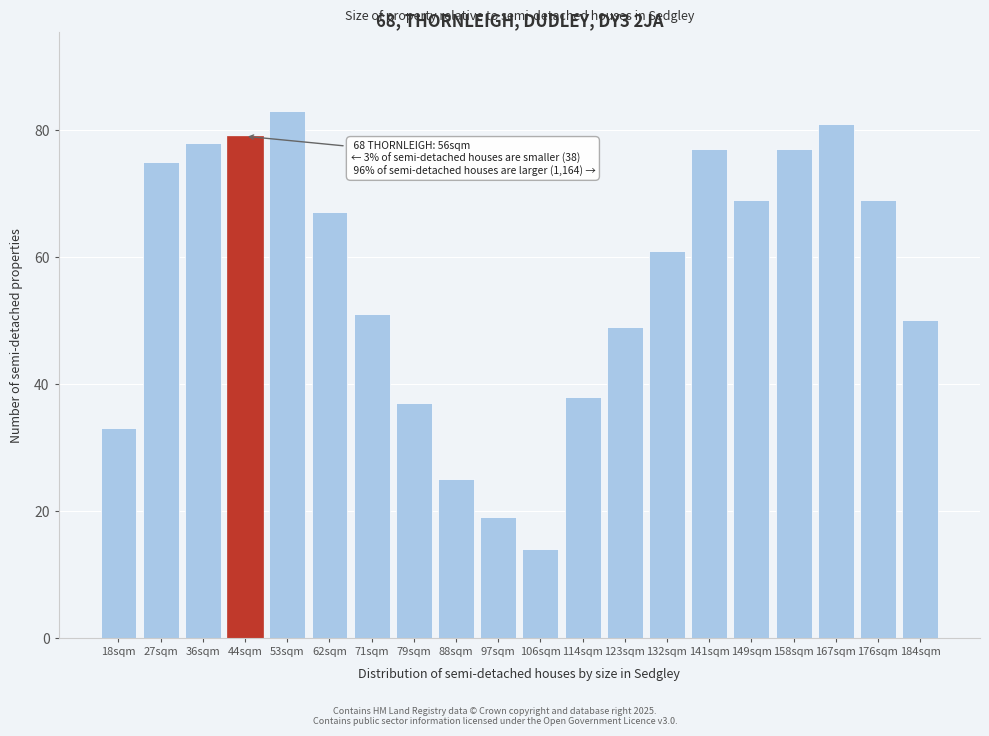

Reading left to right, extract all data points from this chart.

18sqm=33	27sqm=75	36sqm=78	44sqm=79	53sqm=83	62sqm=67	71sqm=51	79sqm=37	88sqm=25	97sqm=19	106sqm=14	114sqm=38	123sqm=49	132sqm=61	141sqm=77	149sqm=69	158sqm=77	167sqm=81	176sqm=69	184sqm=50